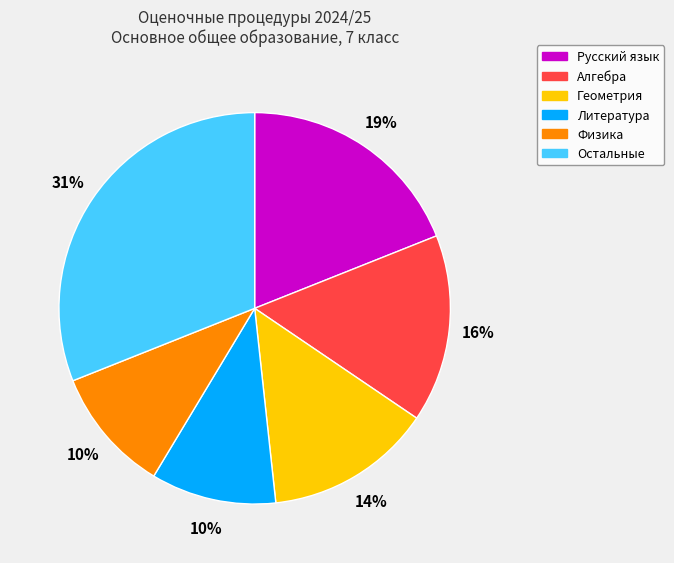

To the nearest percent, what percentage of the pie is Физика?

10%